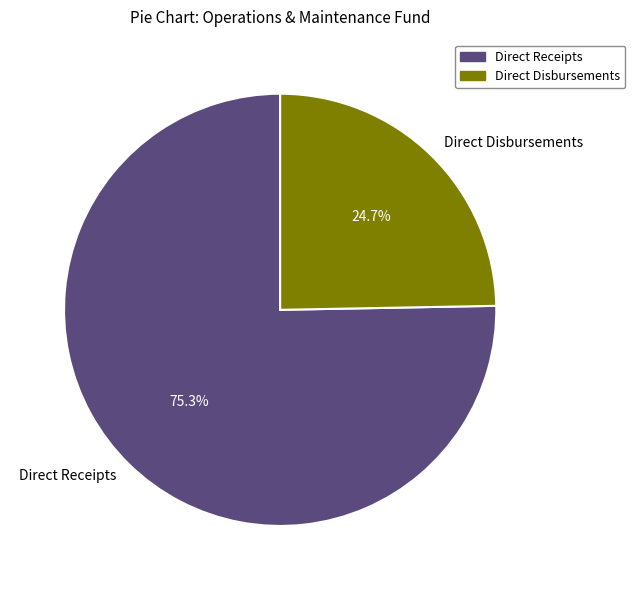

Which category accounts for the majority?

Direct Receipts